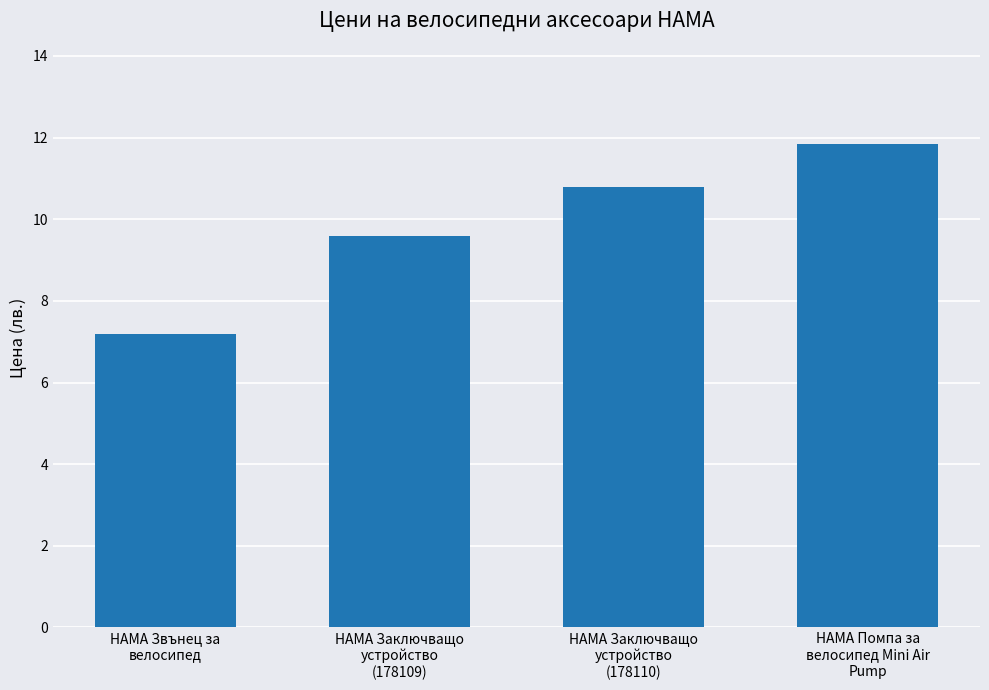

Which has a higher value, HAMA Помпа за
велосипед Mini Air
Pump or HAMA Заключващо
устройство
(178109)?

HAMA Помпа за
велосипед Mini Air
Pump